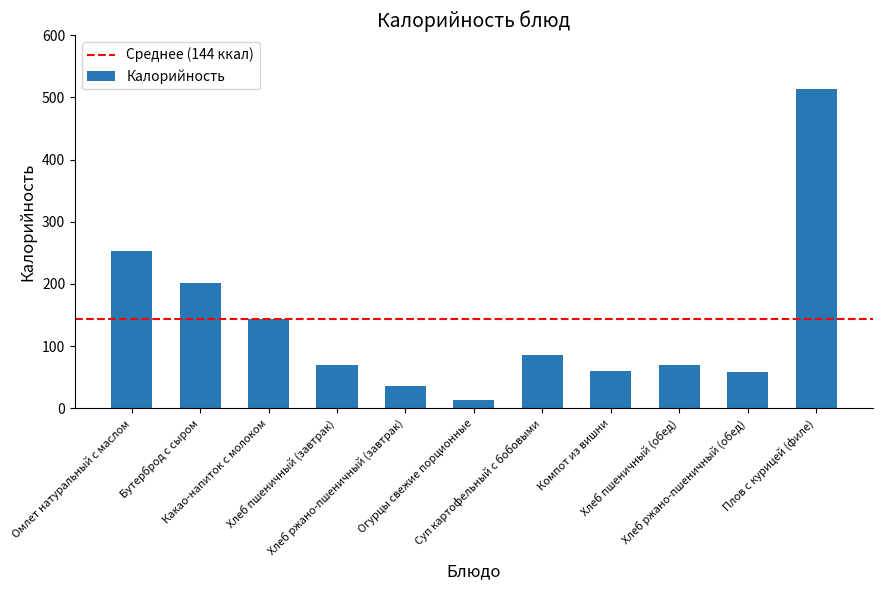

What is the maximum value shown in the chart?

512.9